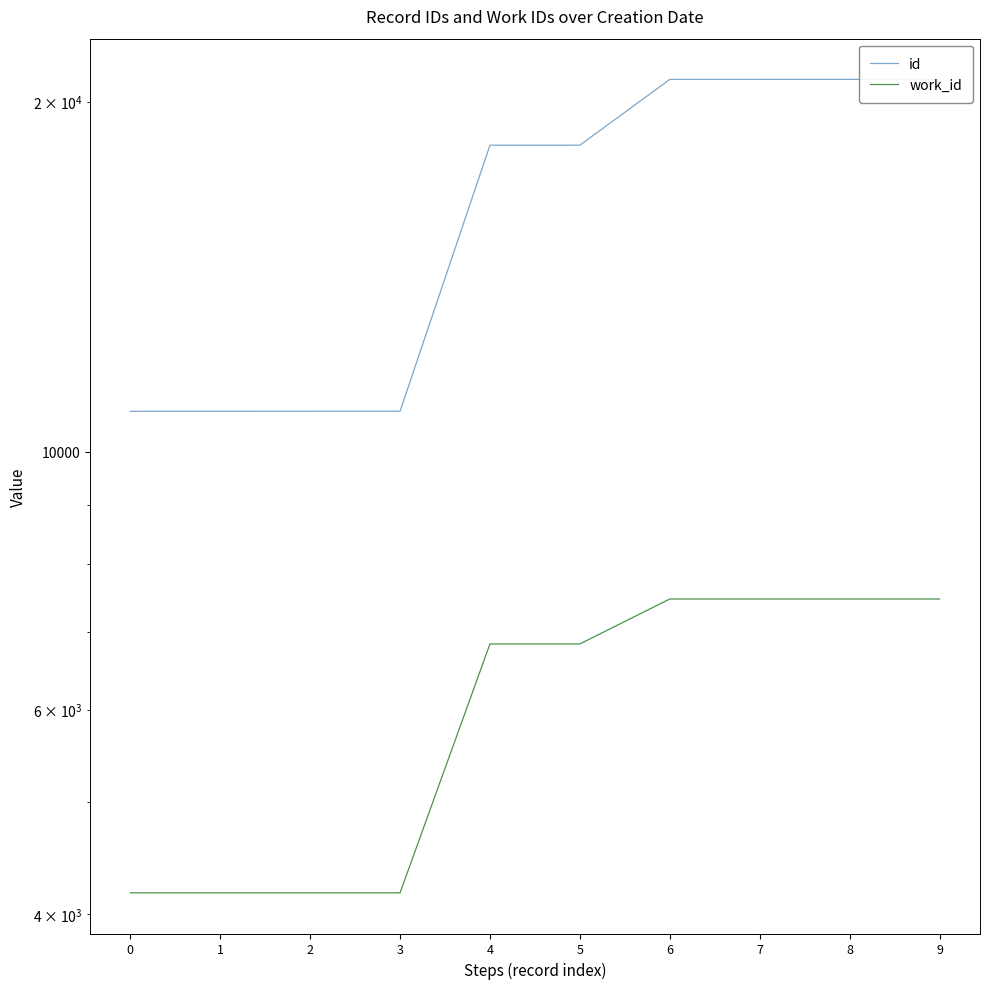

Count the work_id values in the range 4175 to 7470.

10